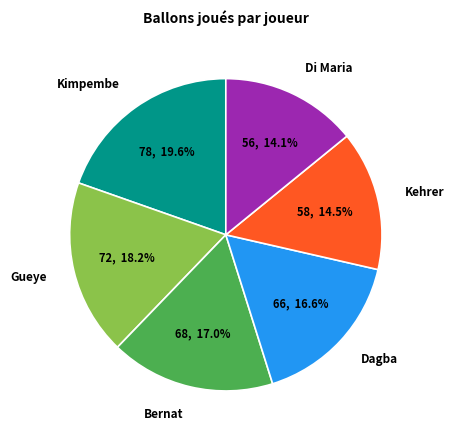

Count the number of slices in the pie.

6